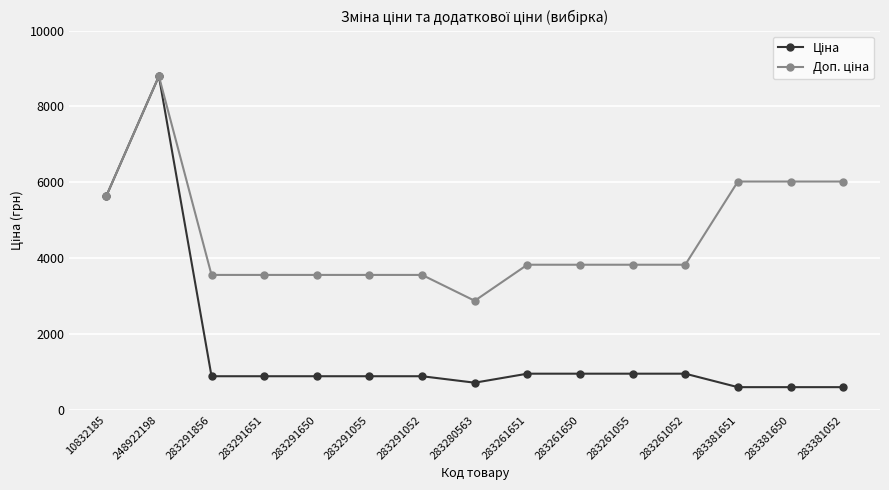

What is the spread (max minus min) of values at 283261650?

2871.3